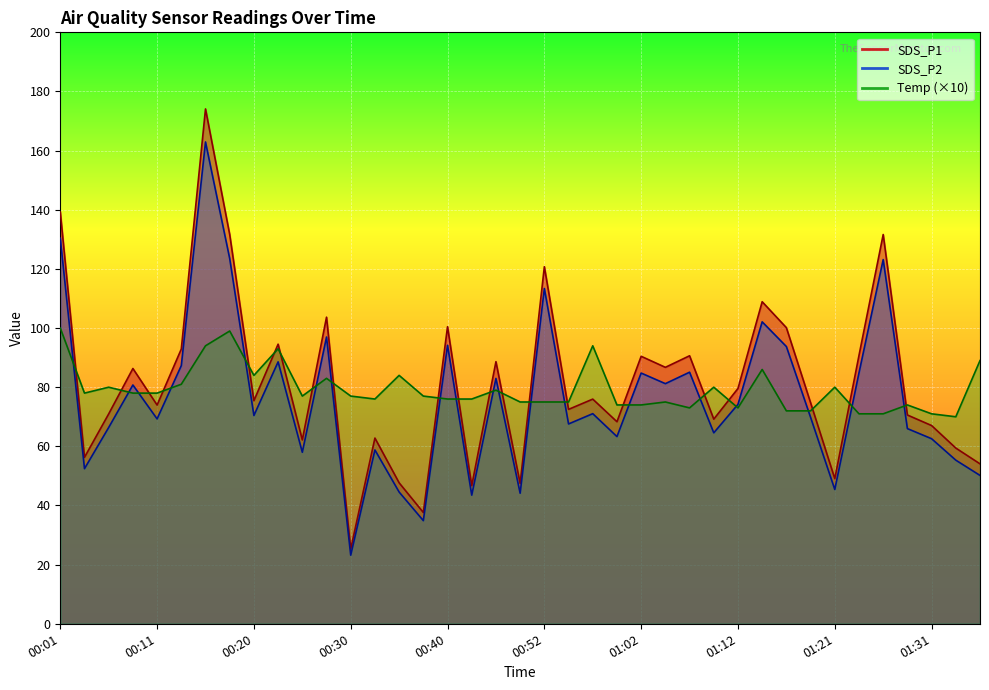

In SDS_P1, how many points are higher than both neighbors (excluding endpoints)?

13